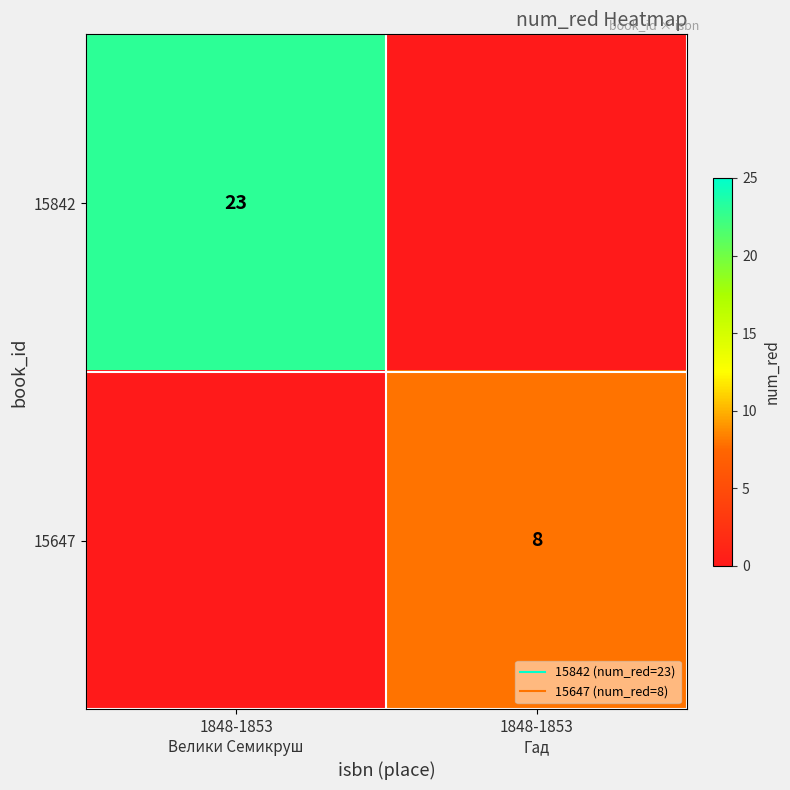

Is it true that 15842 equals 37 at 1848-1853 Велики Семикруш?

False